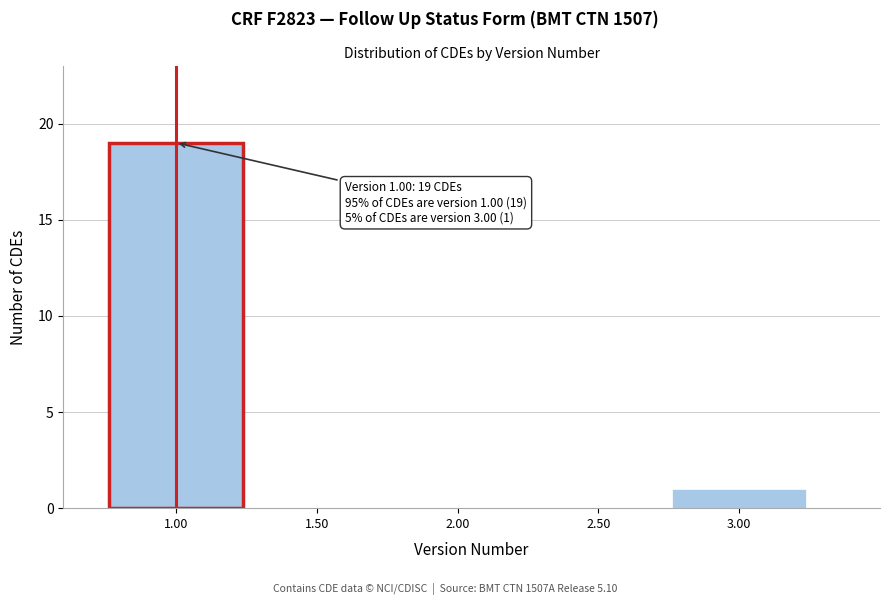

Which range on the x-axis has the tallest bar?

0.75 to 1.25